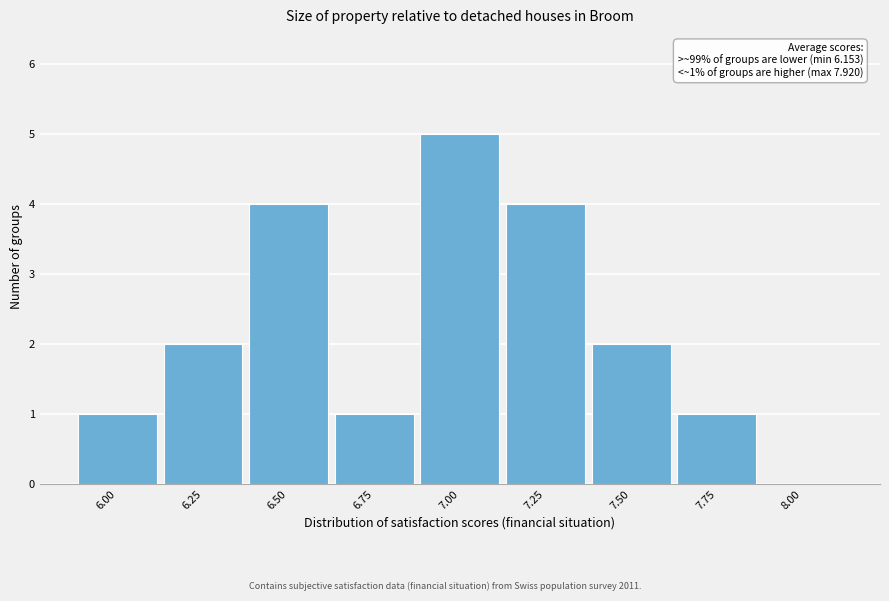

Reading left to right, what are all the values shown in this chart?

6.00=1	6.25=2	6.50=4	6.75=1	7.00=5	7.25=4	7.50=2	7.75=1	8.00=0